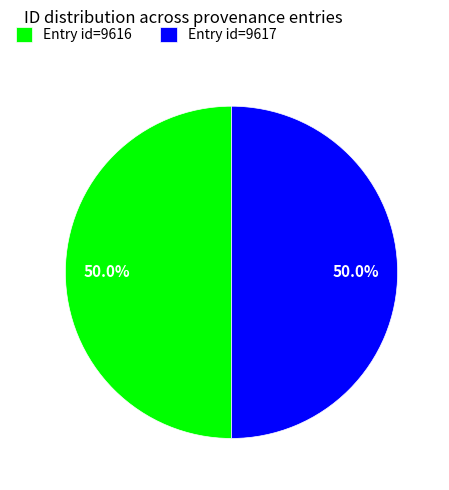

To the nearest percent, what is the average slice percentage?

50%